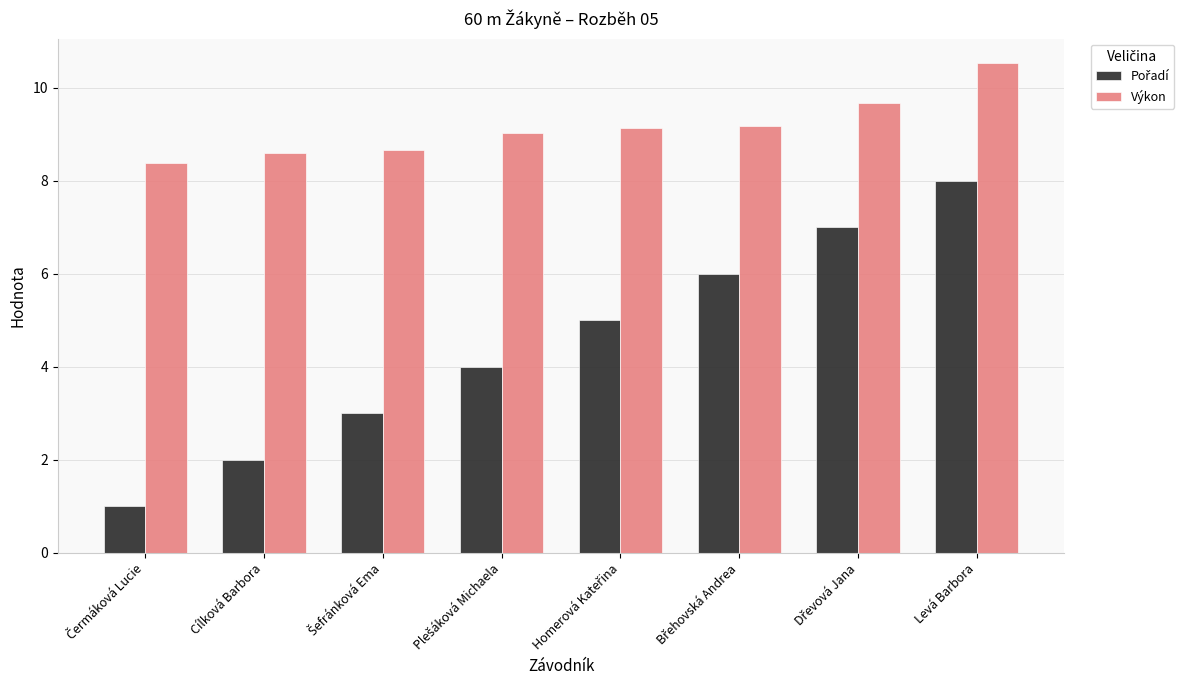

What is the value of the Výkon bar at the 1st from the left?

8.4